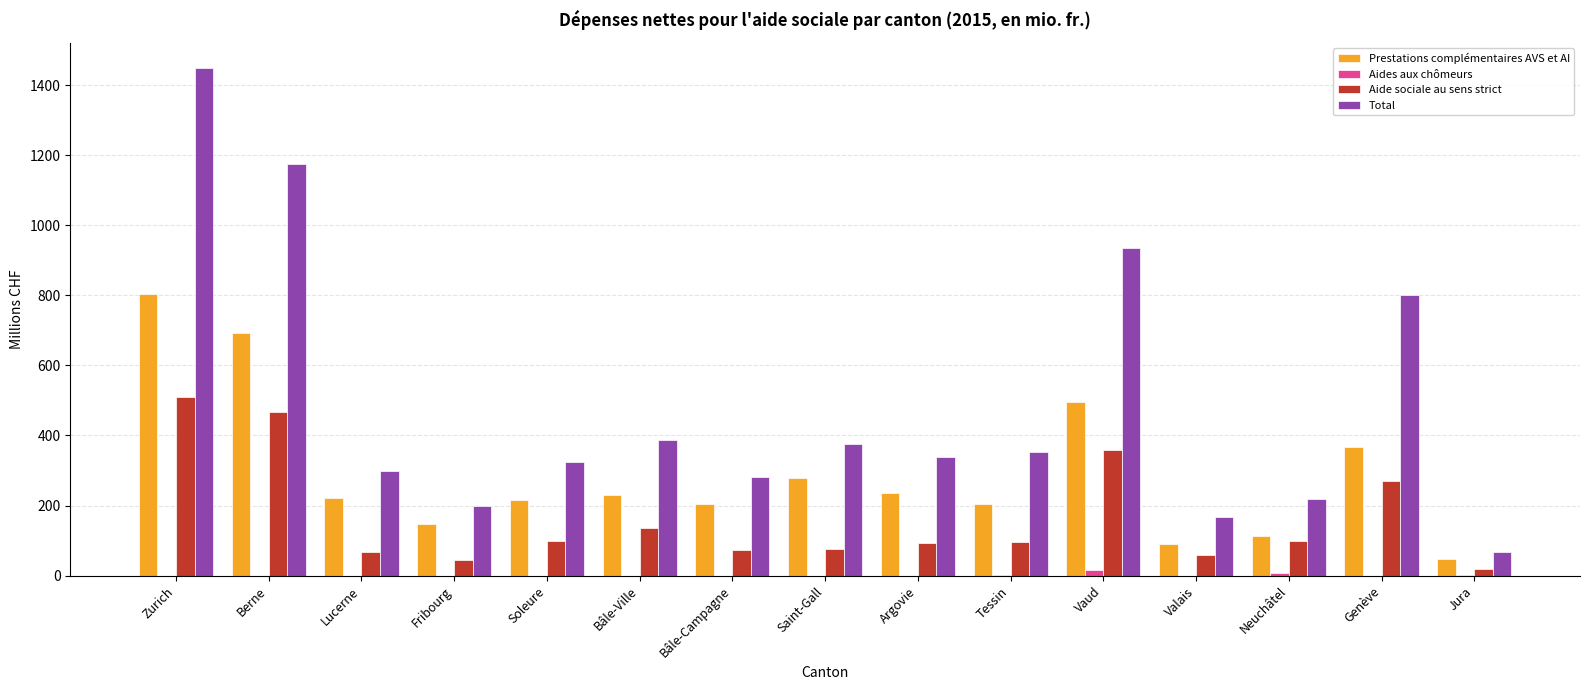

Between Bâle-Campagne and Neuchâtel, which series saw the biggest shift?

Prestations complémentaires AVS et AI